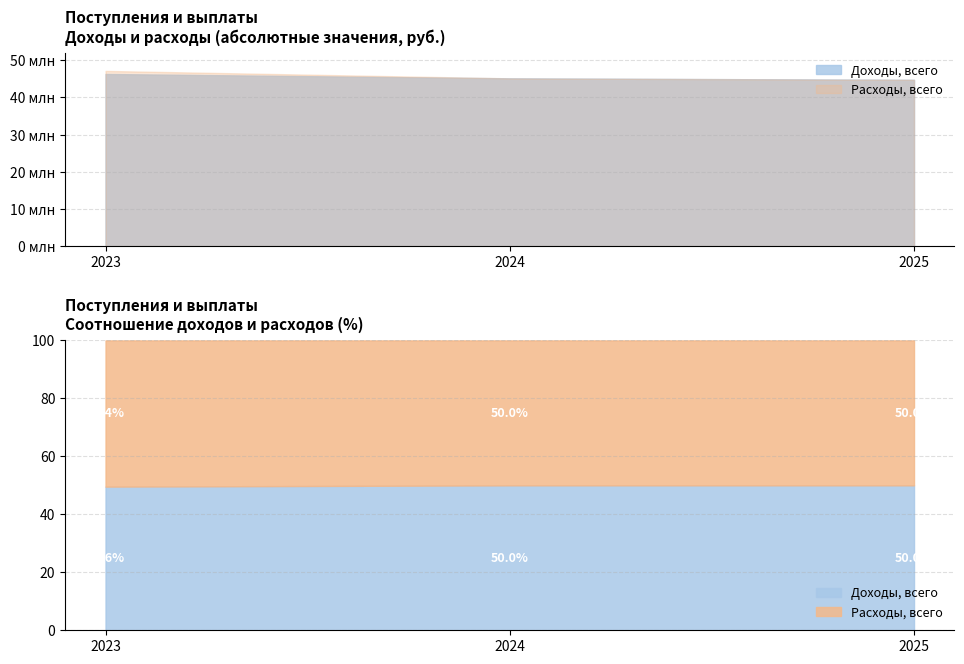

At which category is the sum across all series the highest?

2023